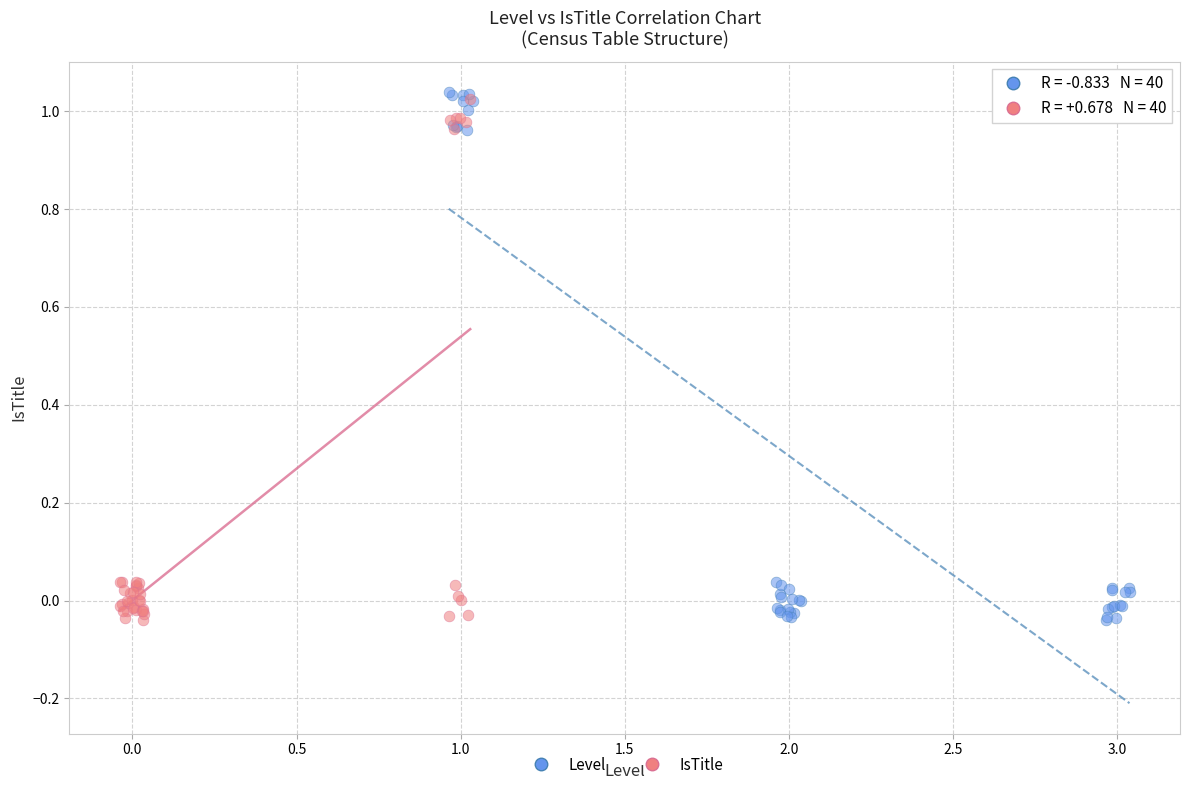

Which series has the widest spread of Y values?

Level